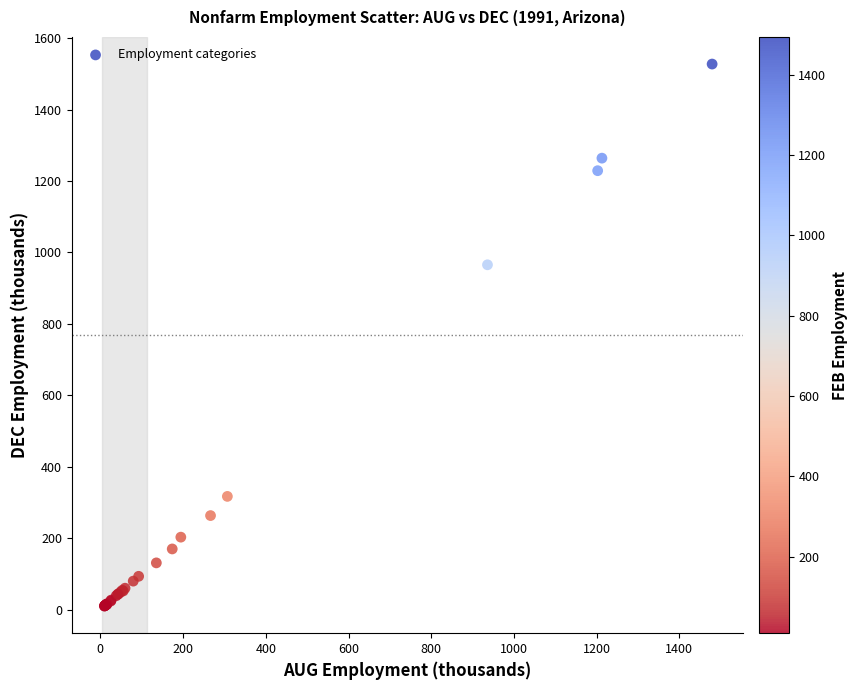

What Y value in the scatter plot is closest to 768?

965.4